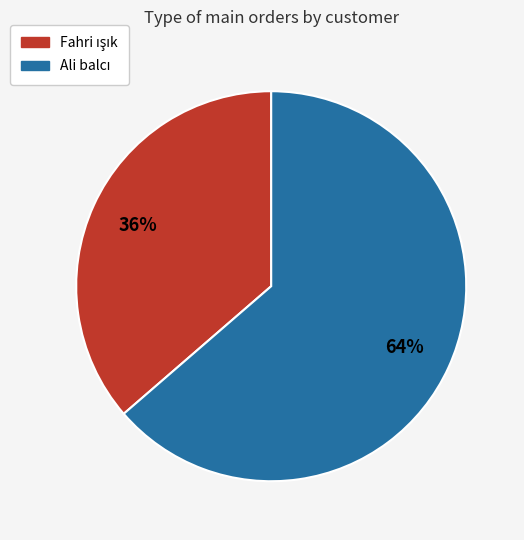

To the nearest percent, what is the average slice percentage?

50%